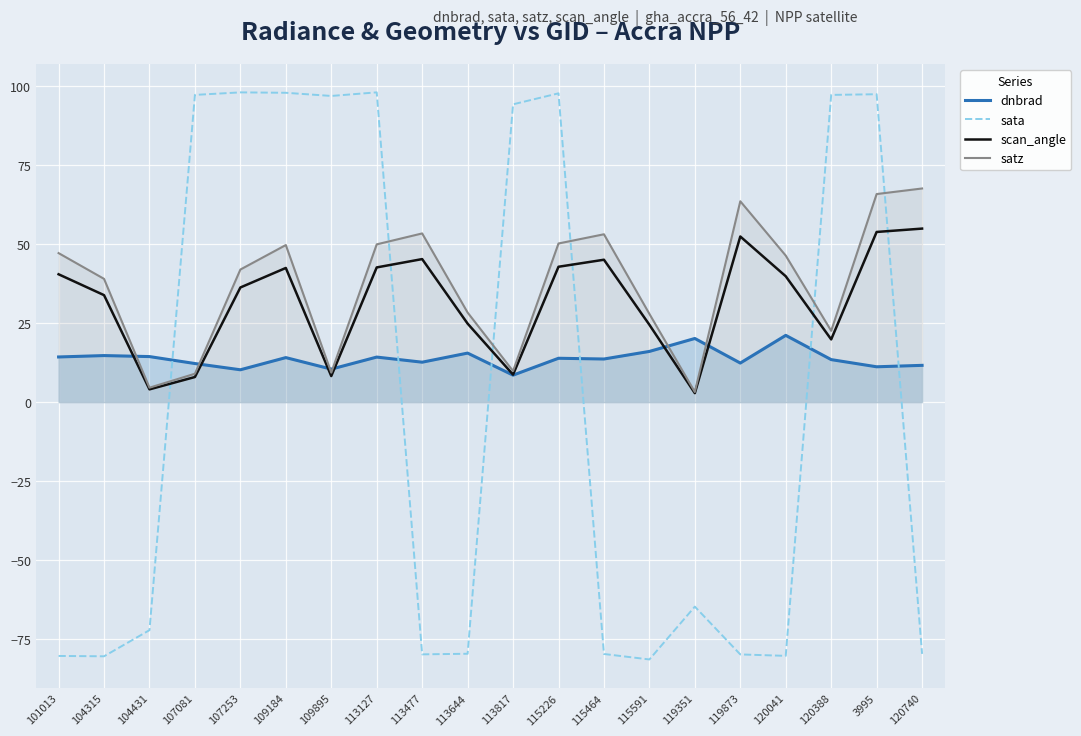

Where does the scan_angle series first go above 39?

101013